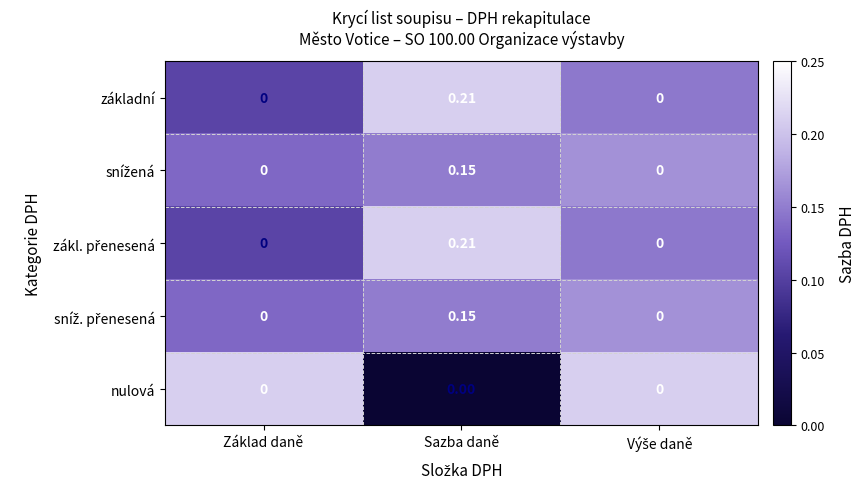

At which category is the sum across all series the highest?

Sazba daně